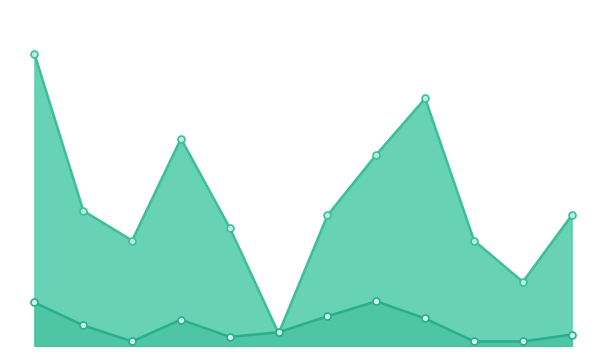

What is the difference between the highest and lowest values at пряник?

95.0